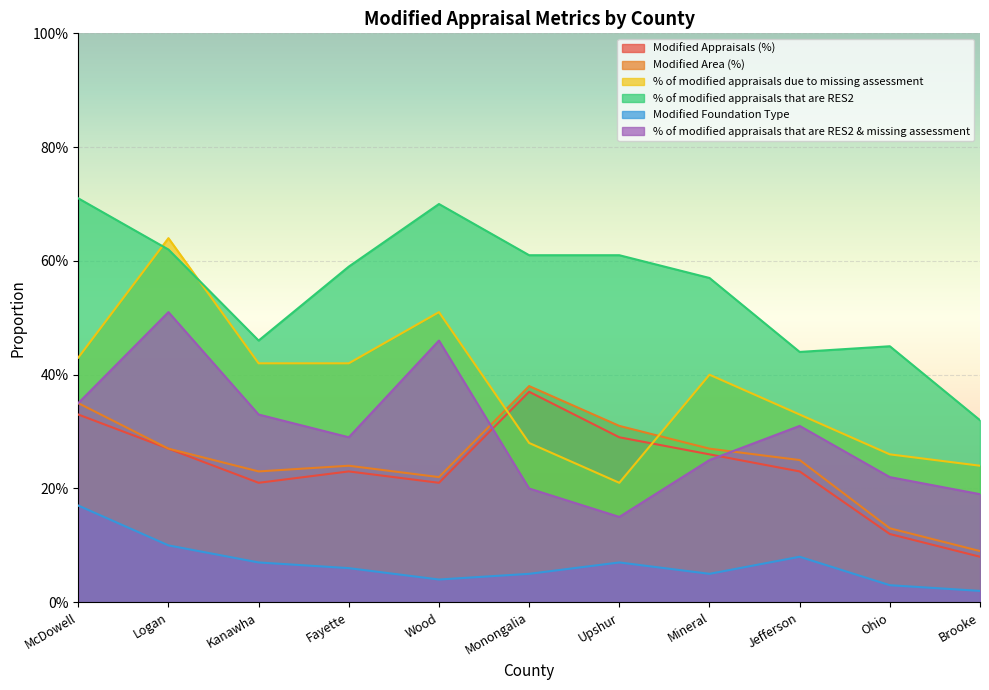

What is the difference between the maximum and minimum values in the % of modified appraisals due to missing assessment series?

0.4